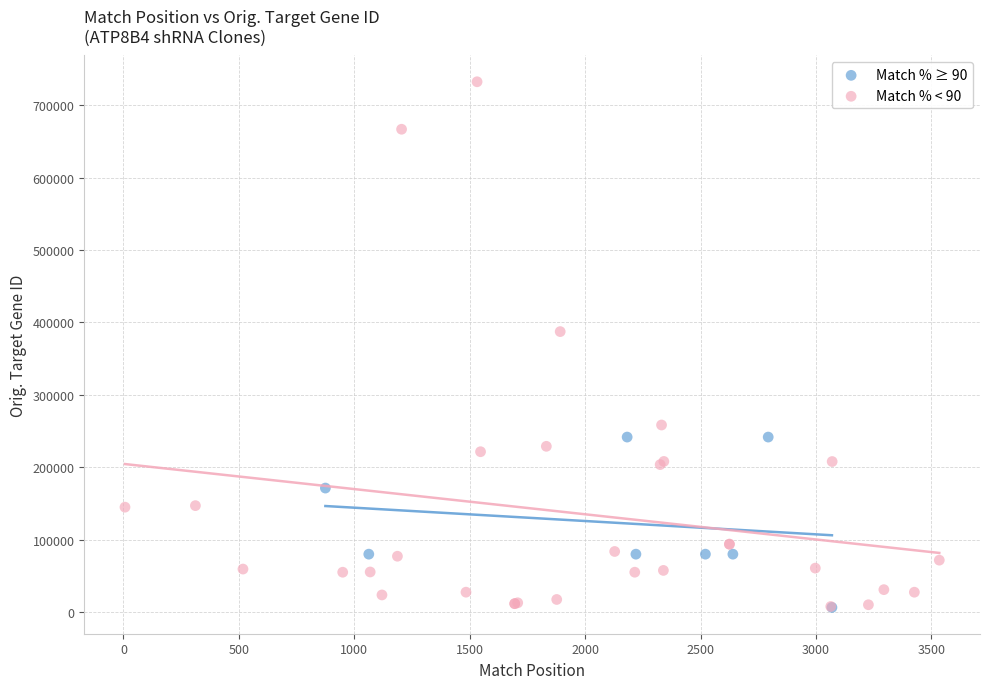

Which series contains the highest Y value?

Match % < 90